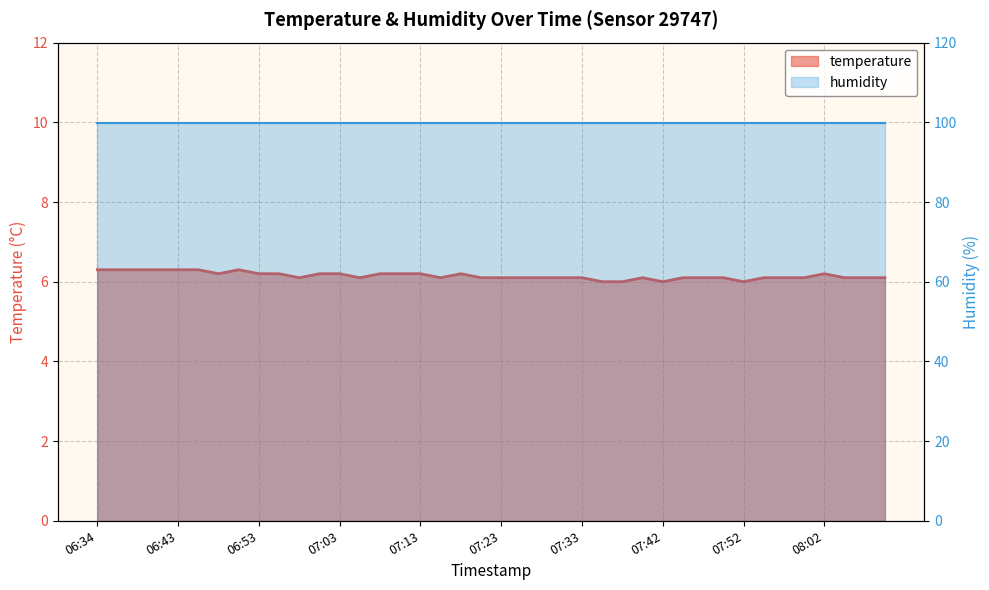

What is the greatest value displayed?

6.3